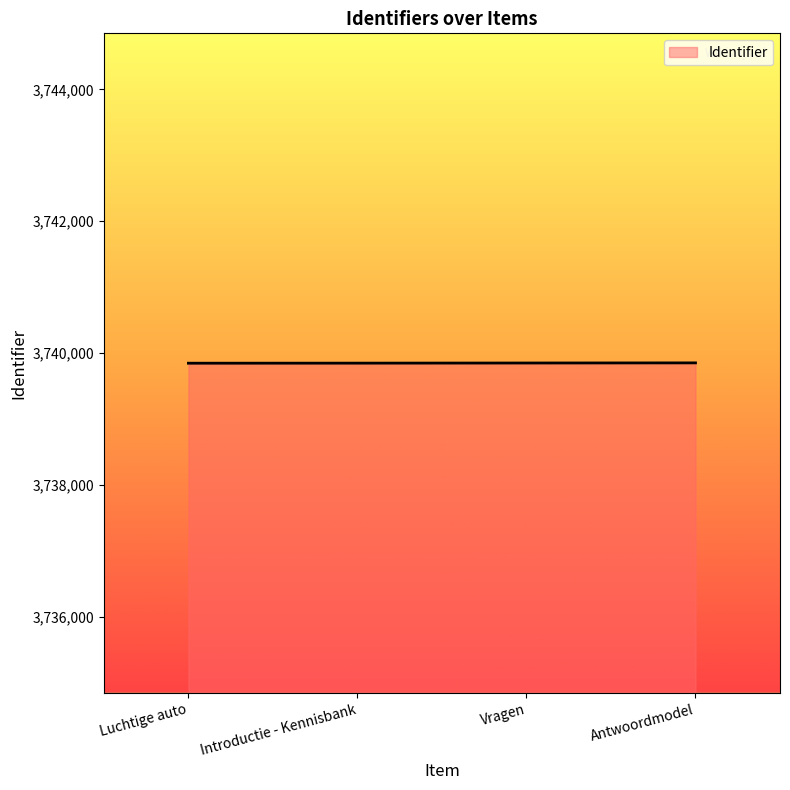

What is the minimum value shown in the chart?

3739845